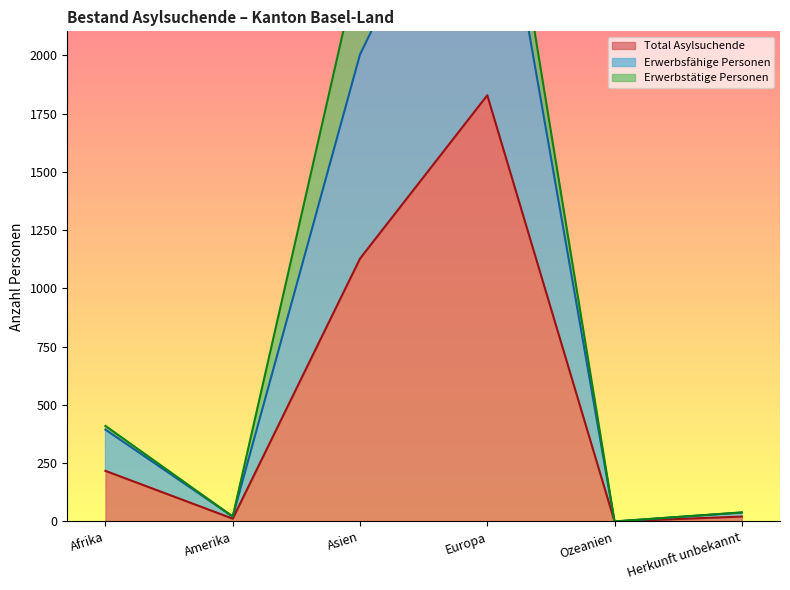

What is the greatest value displayed?

3125